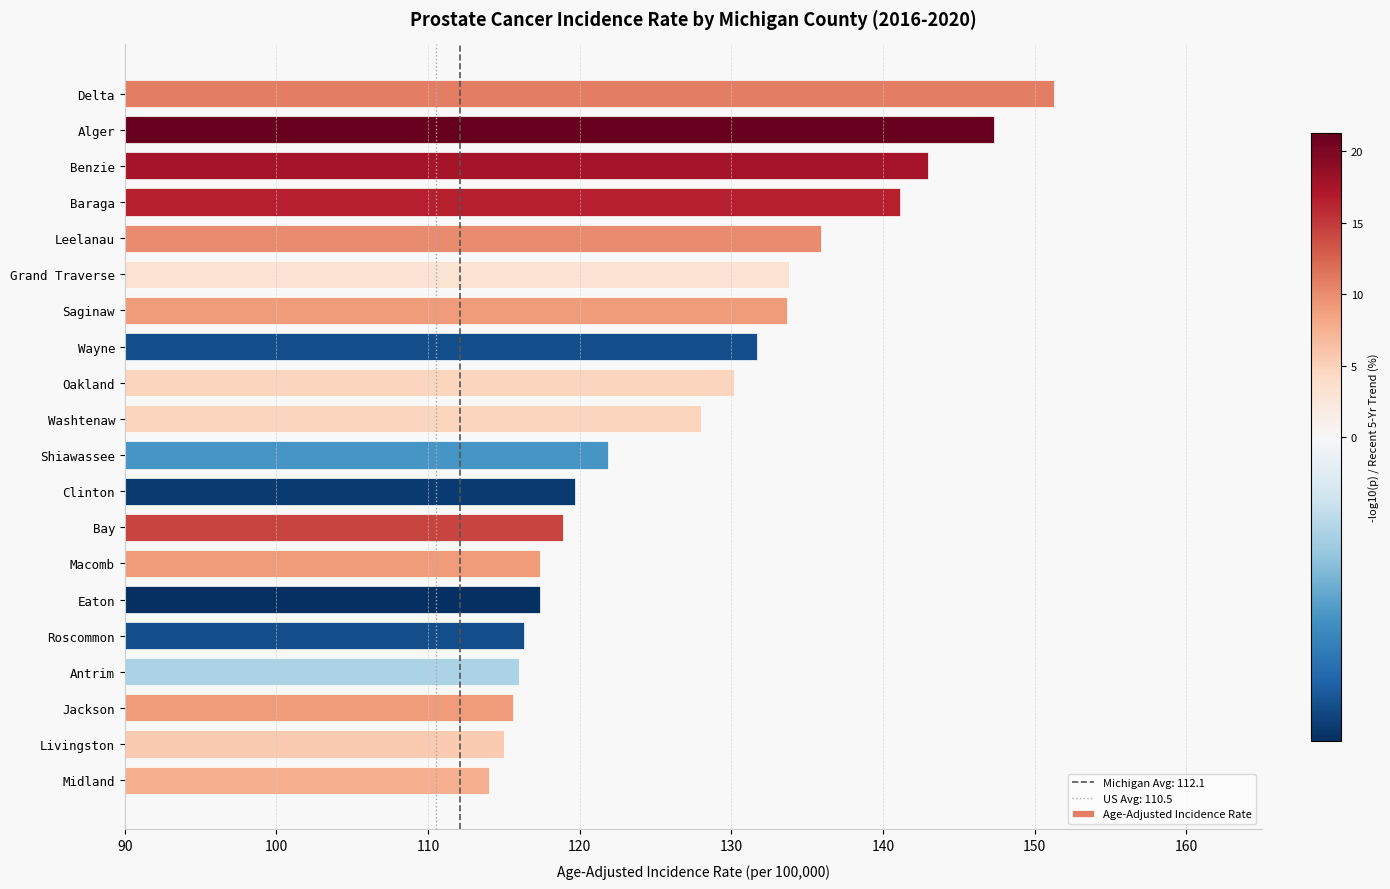

Are the bars grouped side by side (vs. stacked)?

No